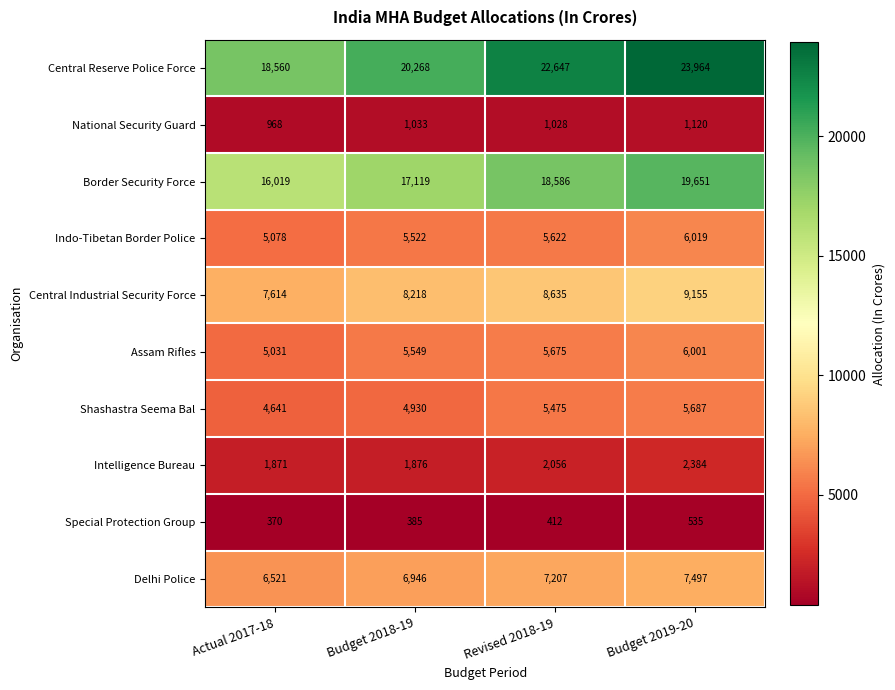

The value of Central Industrial Security Force at Budget 2018-19 is 14350. True or false?

False